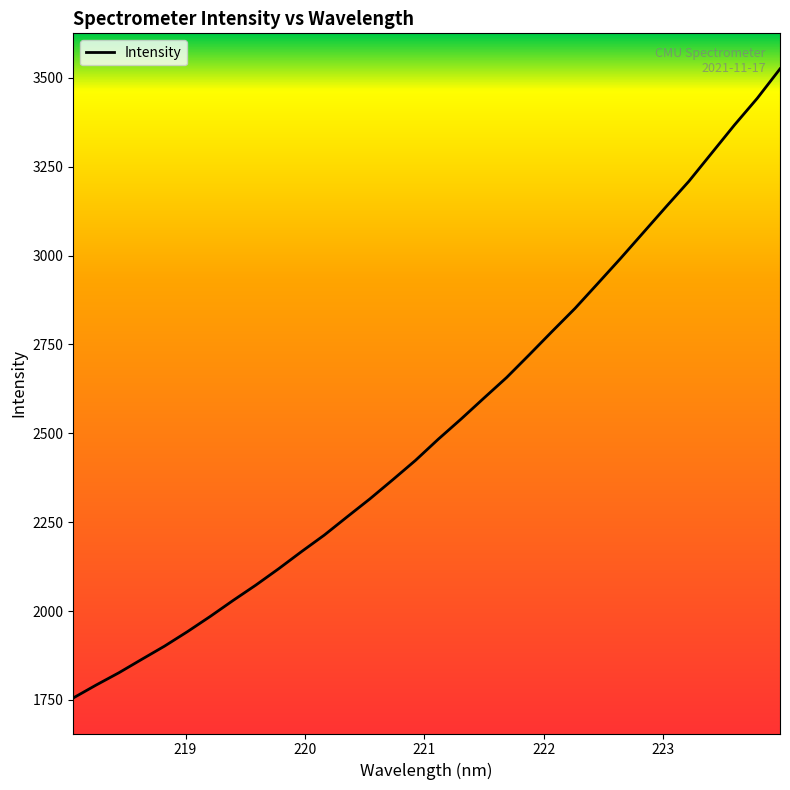

Reading right to left, transcribe all the data shown in this chart.

3525.2	3442.4	3367.3	3288.3	3209.1	3137.6	3064.8	2992.1	2921.5	2851.4	2786.9	2721.5	2657.1	2598.9	2540.1	2483.4	2423.8	2369.2	2315.5	2264.9	2213.6	2167.1	2119.0	2073.0	2029.7	1984.8	1942.0	1901.4	1864.1	1826.5	1791.8	1755.5